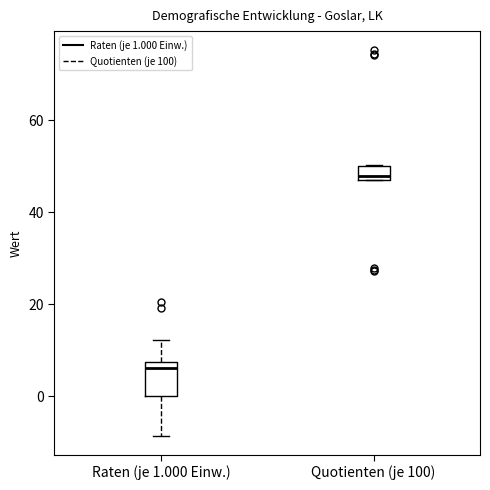

Which box's median line is the lowest?

Raten (je 1.000 Einw.)